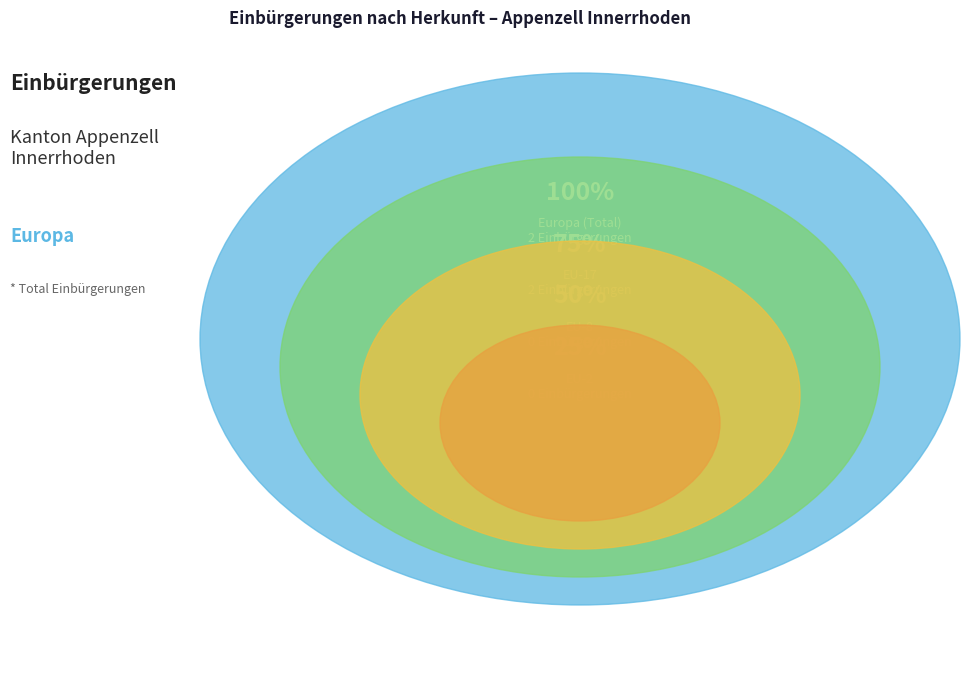

Is there any slice that represents more than half of the pie?

No